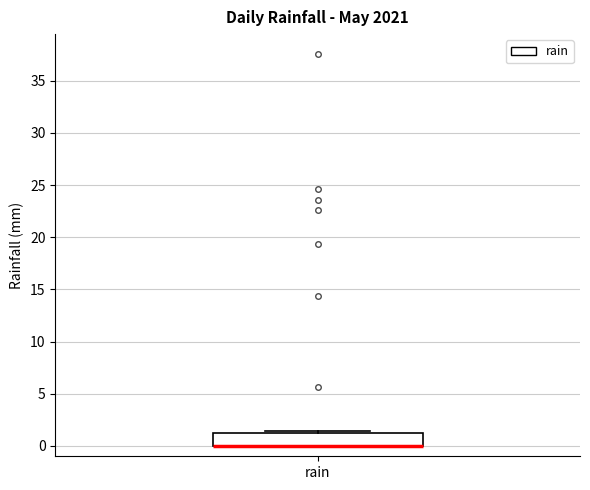

Transcribe this box plot: give where the median line is, the range the box spans, and where the two whiskers end, as read against the y-axis. The values are not printed on the chart, so give them approximately, as read against the axis.

median 0.0 (drawn on the box's lower edge), box 0.0 to 1.0, whiskers 0.0 to 1.5